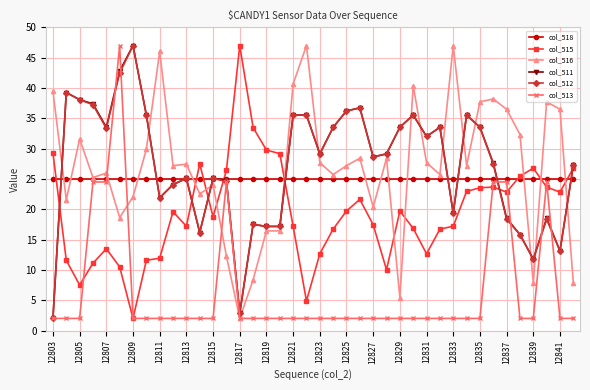

What is the maximum value shown in the chart?

47.0